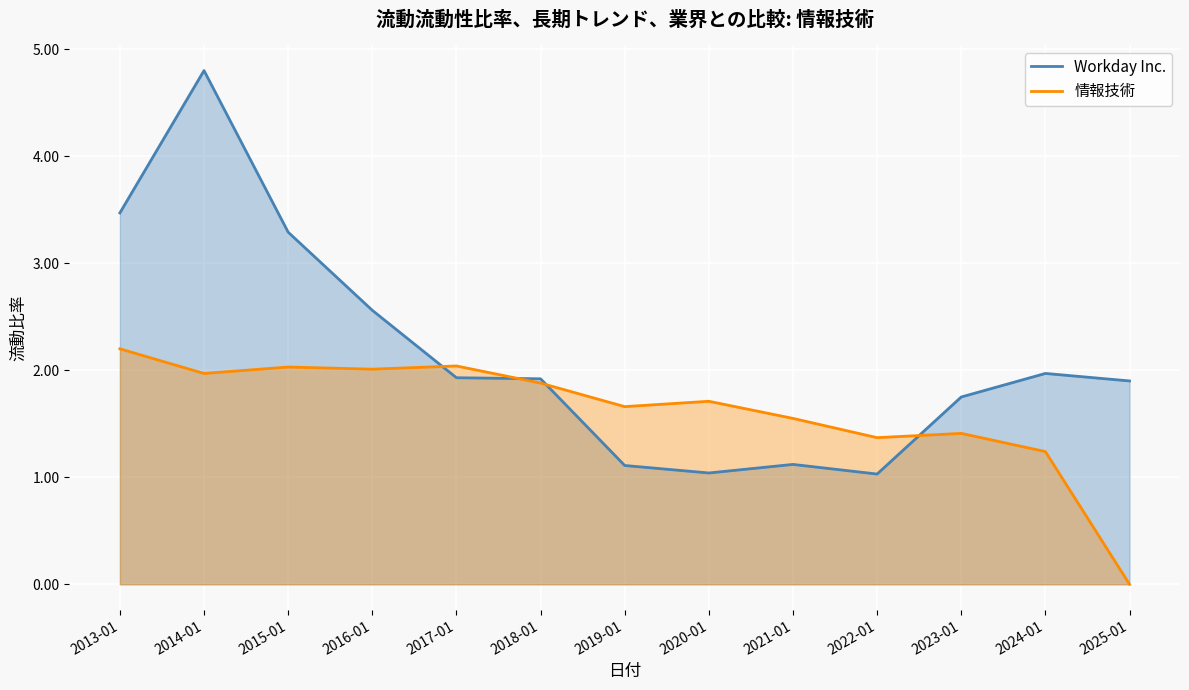

Rank the categories by Workday Inc. value from lowest to highest.

2022-01, 2020-01, 2019-01, 2021-01, 2023-01, 2025-01, 2018-01, 2017-01, 2024-01, 2016-01, 2015-01, 2013-01, 2014-01